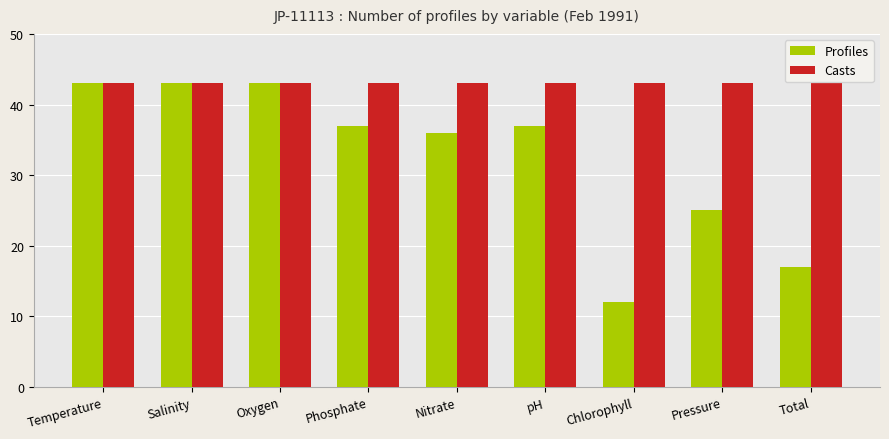

What is the total value across all series at Temperature?

86